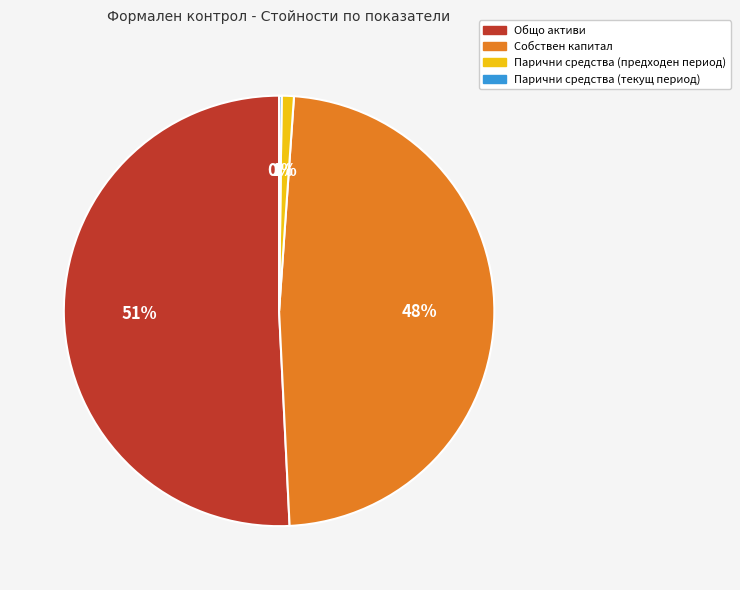

Which slice is the largest?

Общо активи